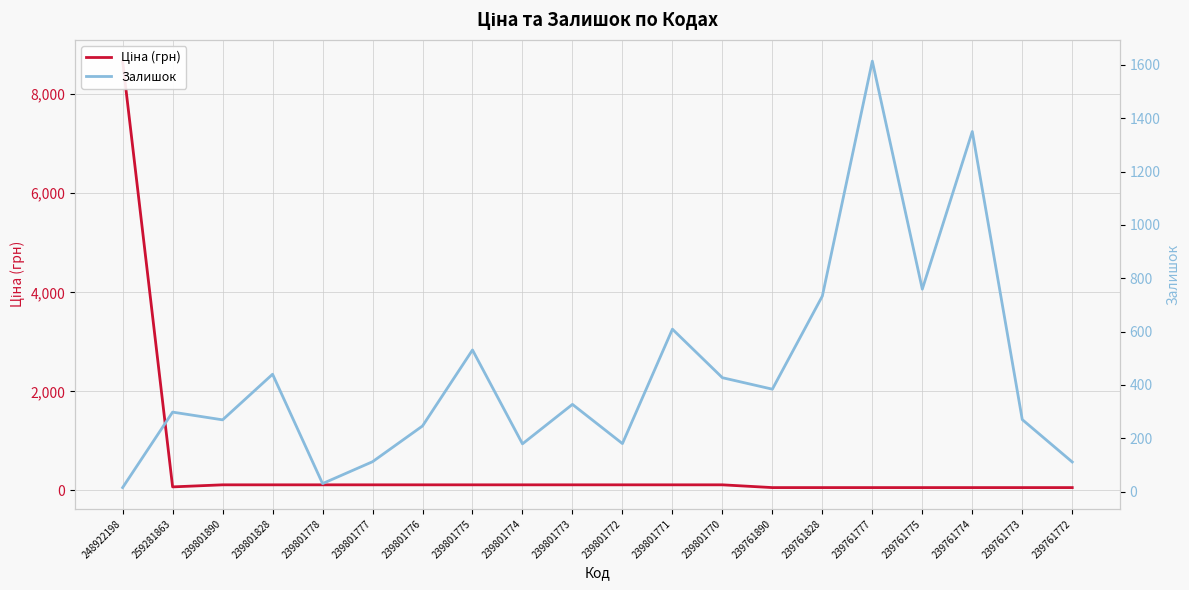

Reading right to left, transcribe all the data shown in this chart.

Ціна (грн): 55.9	55.9	55.9	55.9	55.9	55.9	55.9	111.7	111.7	111.7	111.7	111.7	111.7	111.7	111.7	111.7	111.7	111.7	70.1	8669.7
Залишок: 111.0	270.0	1350.0	759.0	1614.0	733.0	384.0	427.0	609.0	180.0	327.0	179.0	531.0	246.0	112.0	30.0	440.0	269.0	298.0	15.0